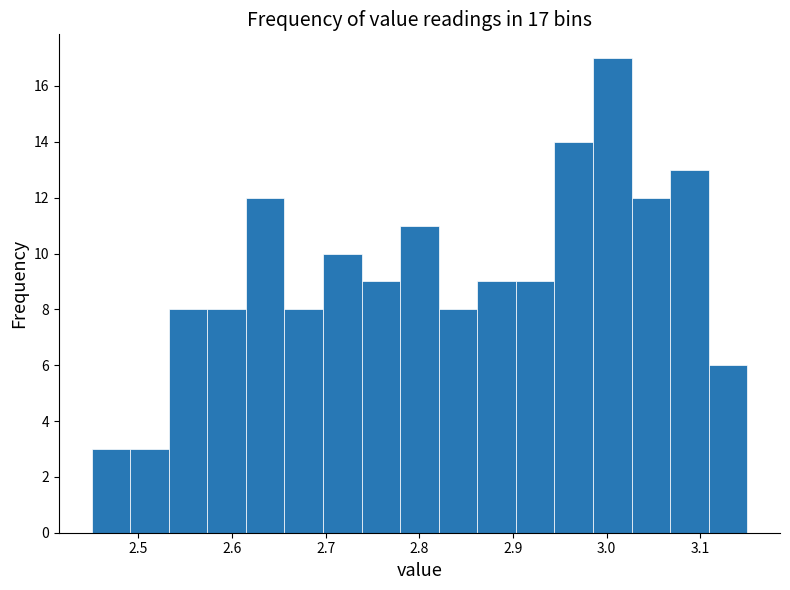

Which range on the x-axis has the tallest bar?

2.99 to 3.03